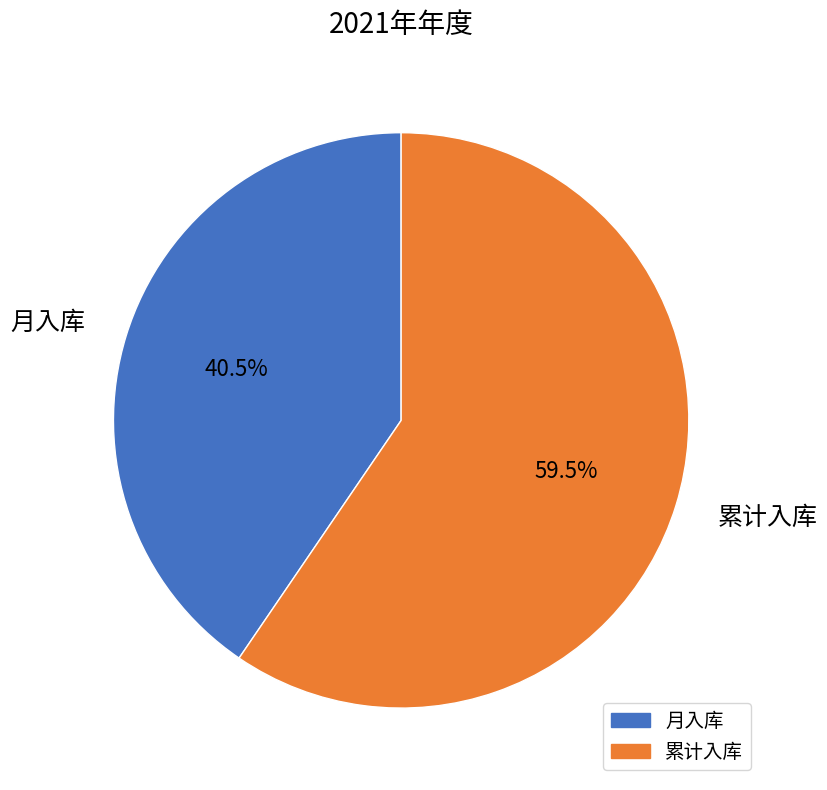

How many slices are in this pie chart?

2